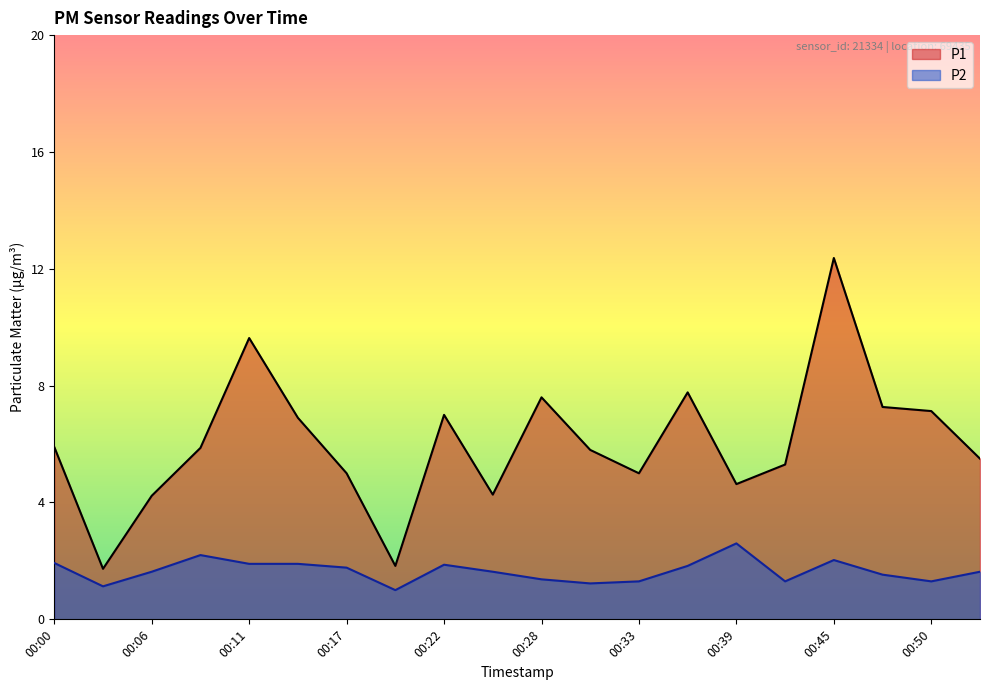

Is it true that P2 equals 1.8 at 00:42?

False